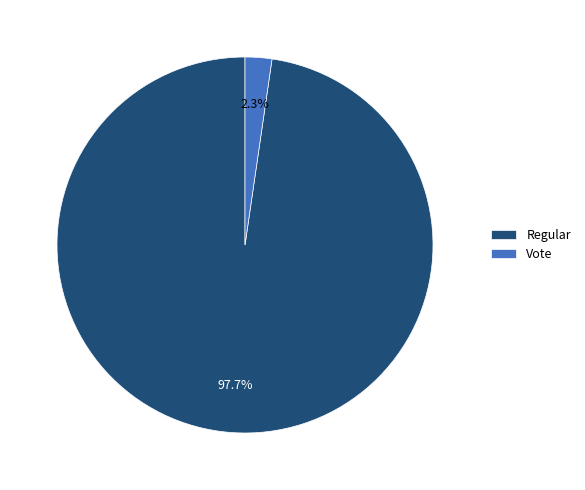

Between Vote and Regular, which is larger?

Regular